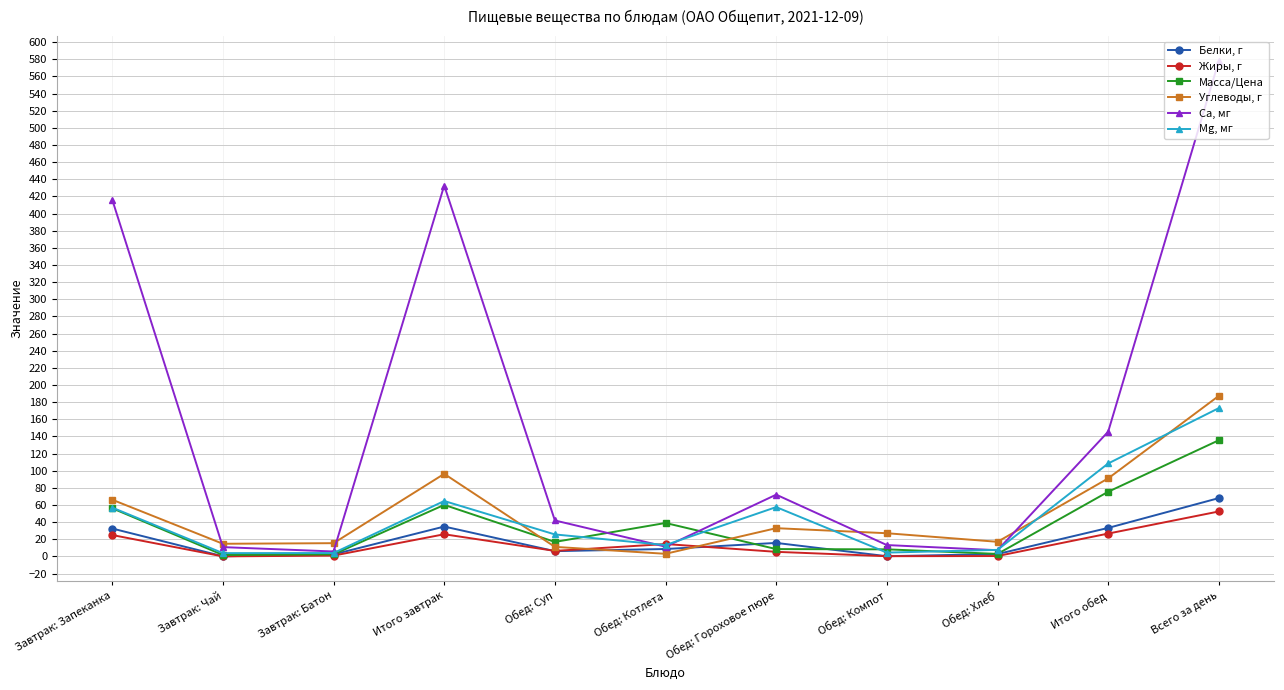

List the series in order of their peak value, lowest first.

Жиры, г, Белки, г, Масса/Цена, Mg, мг, Углеводы, г, Са, мг